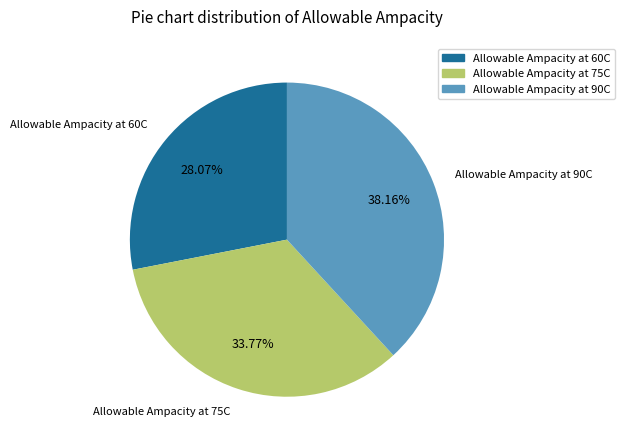

To the nearest percent, what portion does Allowable Ampacity at 90C represent?

38%